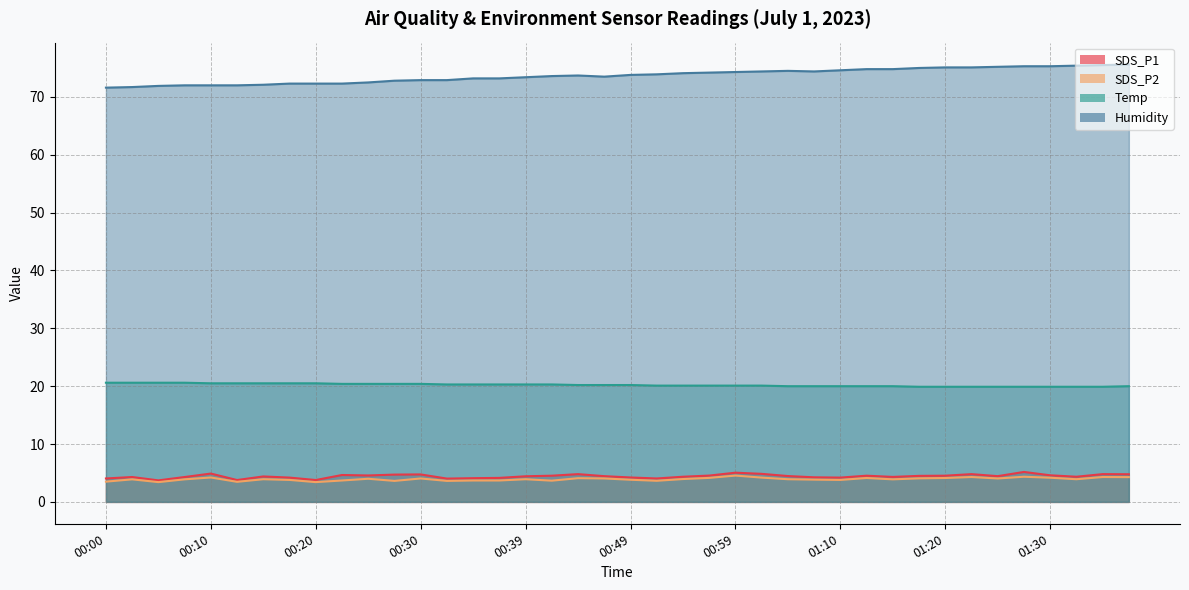

Between 01:38 and 00:56, which is larger?

01:38